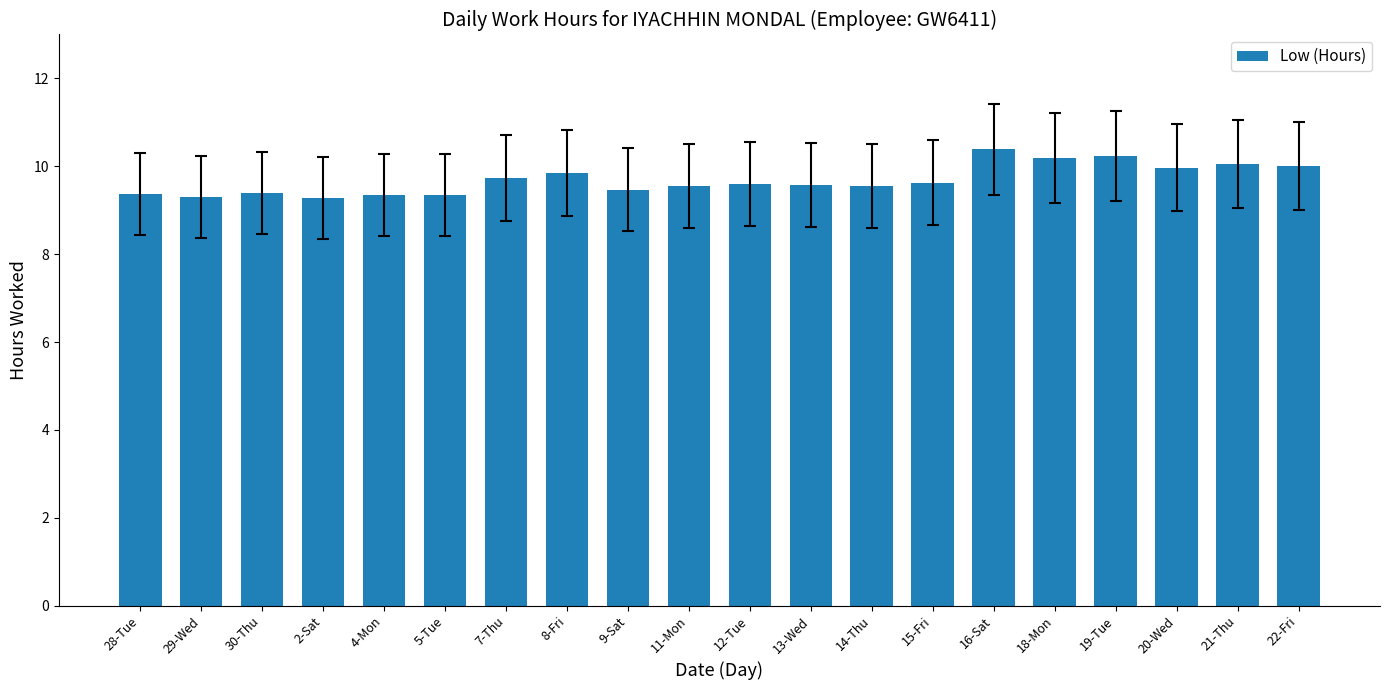

Does the chart contain stacked bars?

No